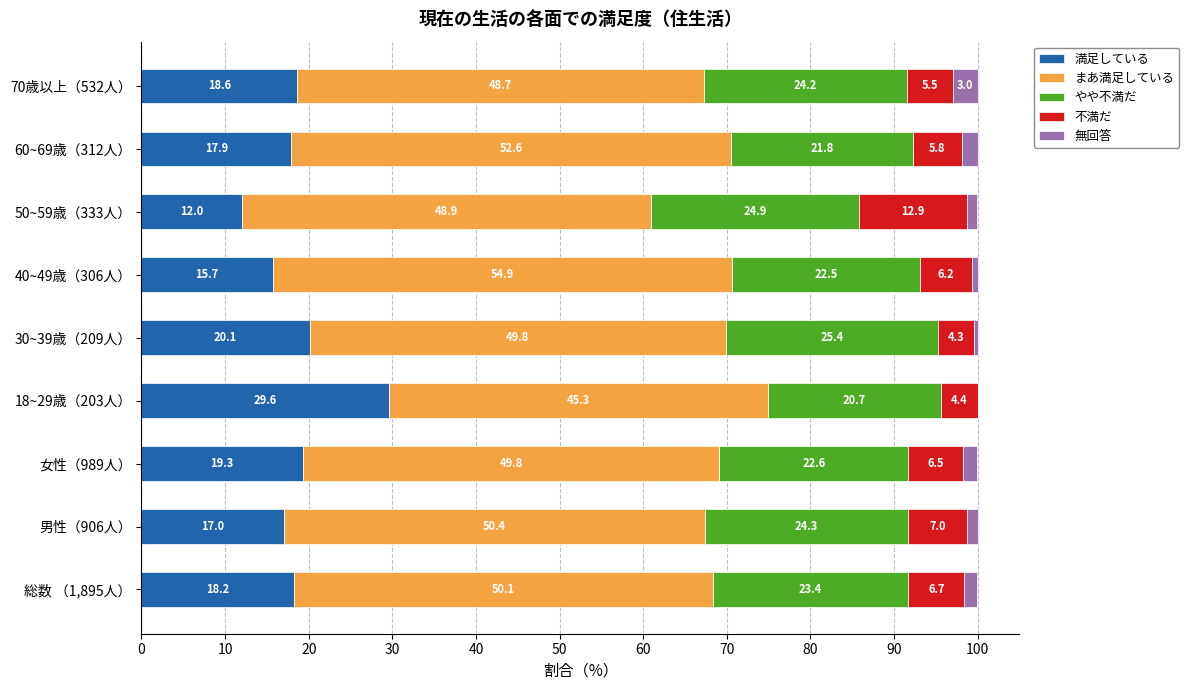

Which category has the highest value in the 満足している series?

18~29歳（203人）